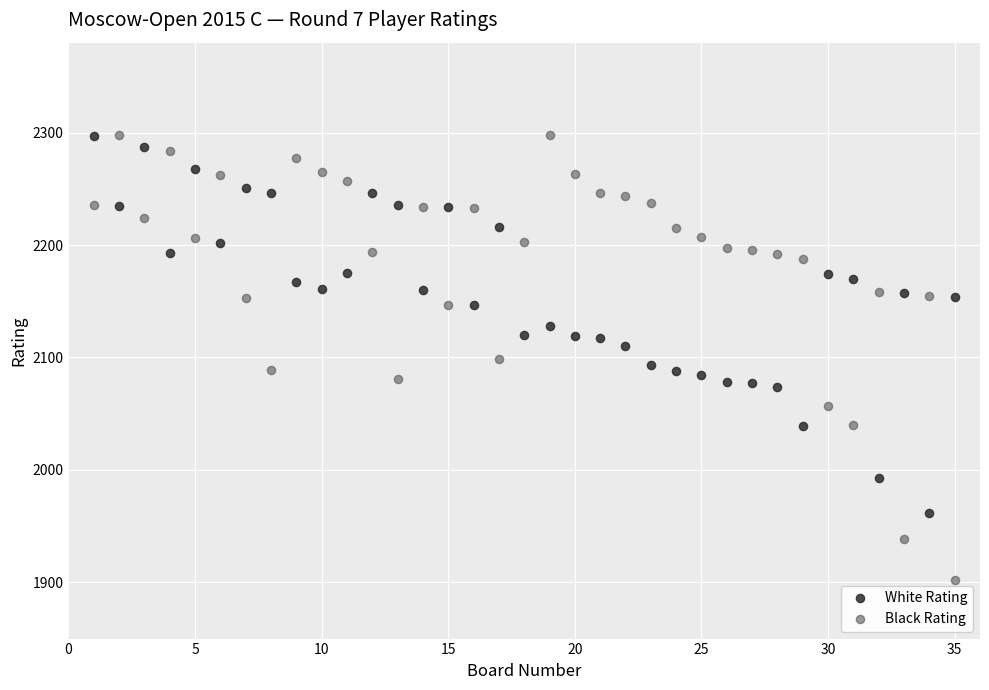

What is the X range (max minus min) for the scatter plot?

34